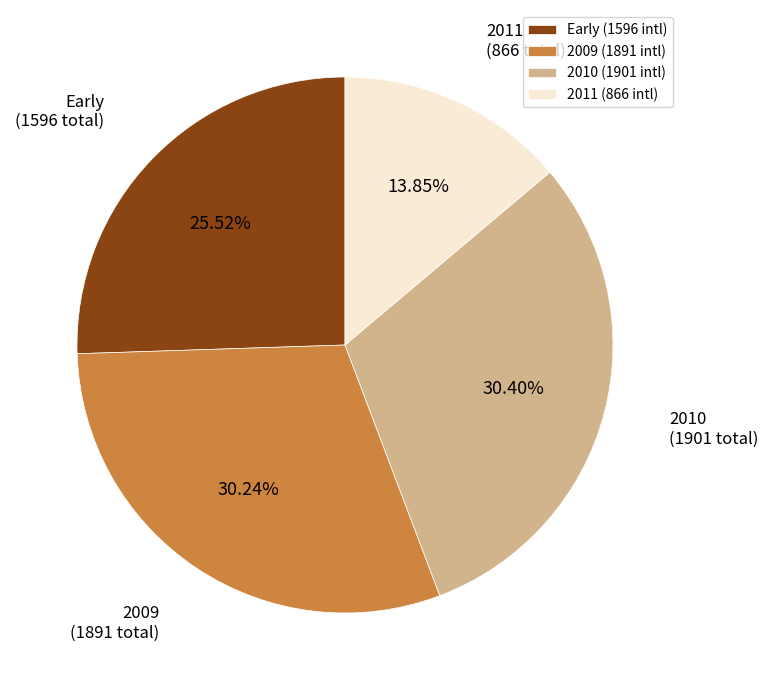

To the nearest percent, what is the difference between the largest and smallest slice percentages?

17%